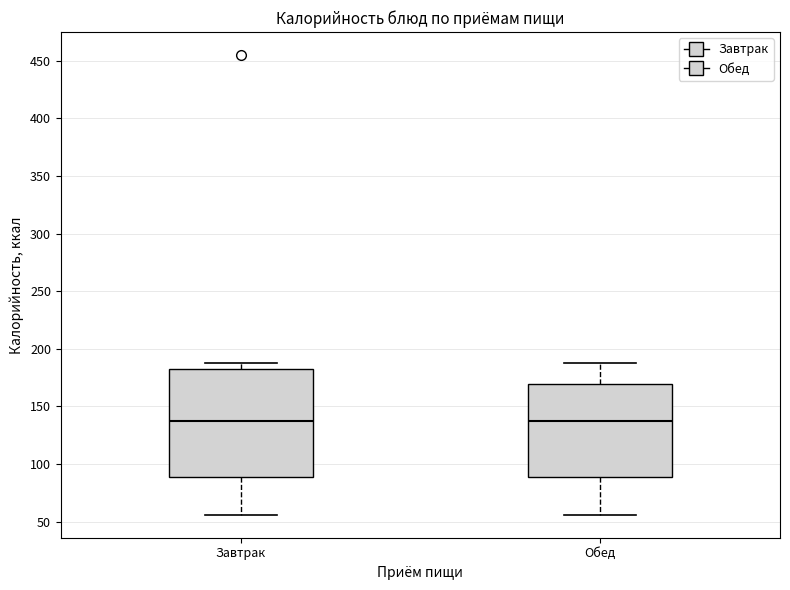

Where does the lower whisker of the box for Обед end on the y-axis? The values are not printed on the chart, so give them approximately, as read against the axis.

55